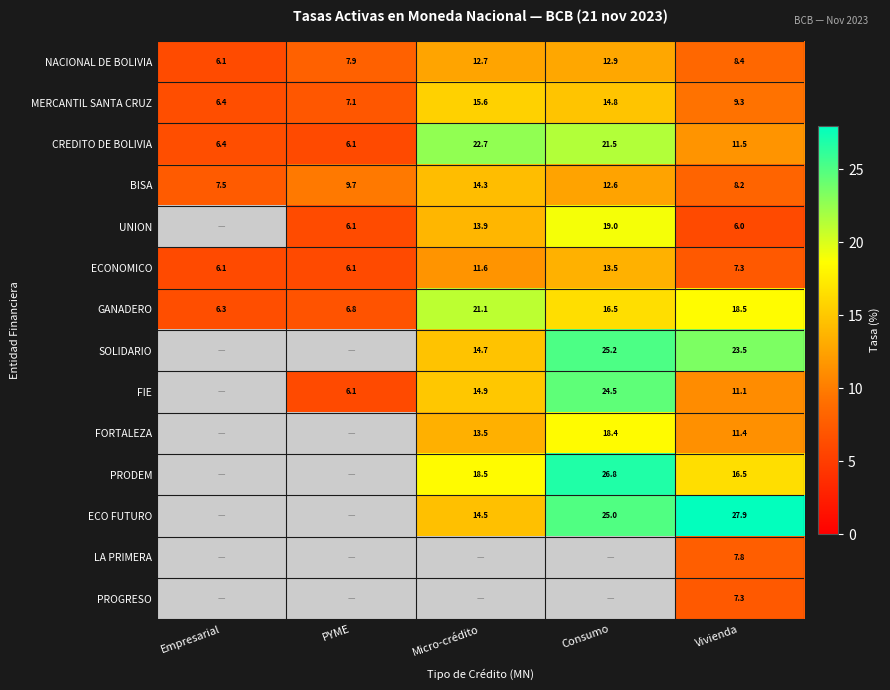

Which has a higher value, PYME or Micro-crédito?

Micro-crédito